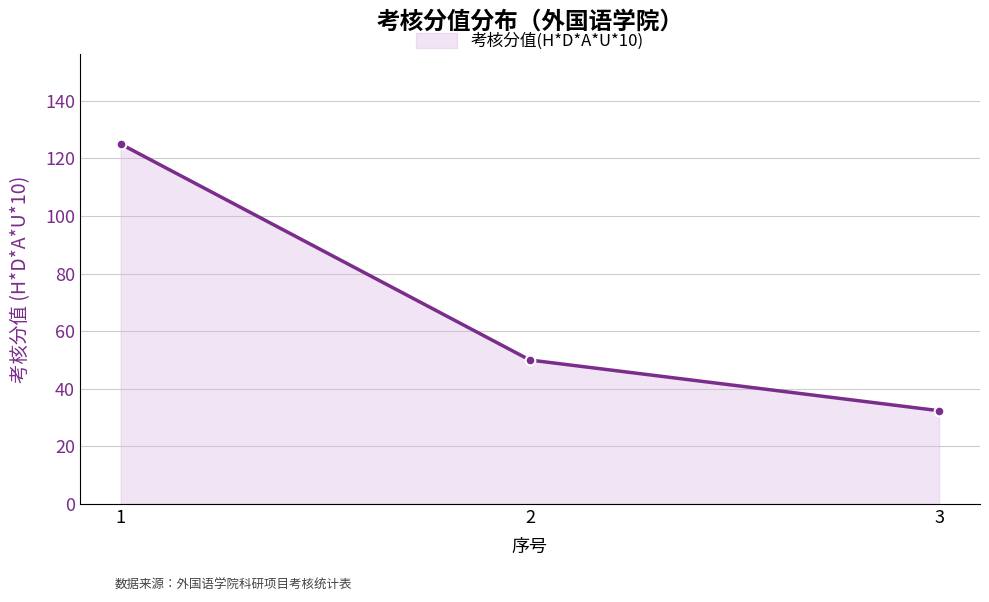

At which category does the chart reach its minimum across all series?

3